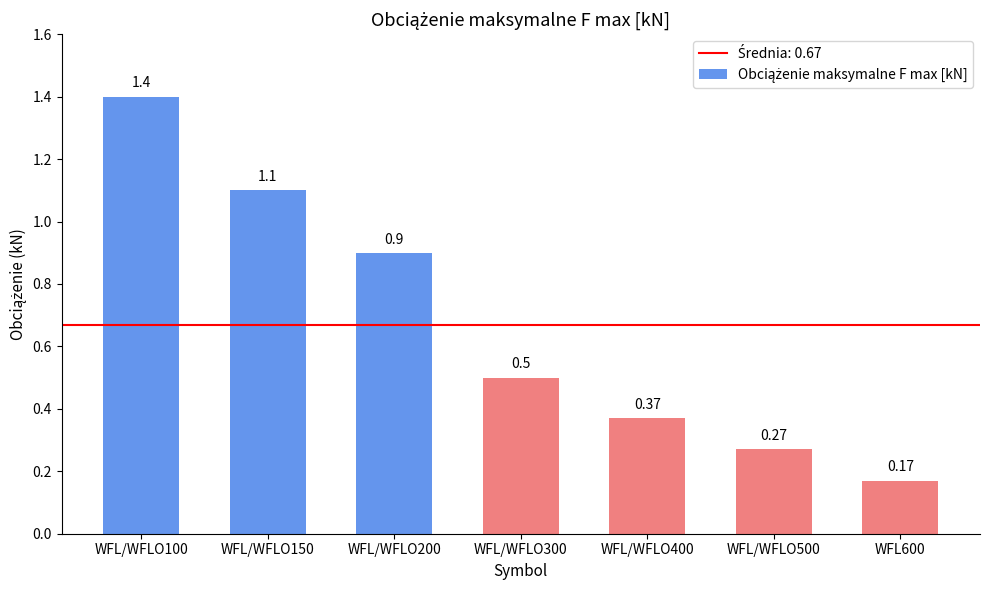

What is the change in value from WFL/WFLO200 to WFL/WFLO500?

-0.6